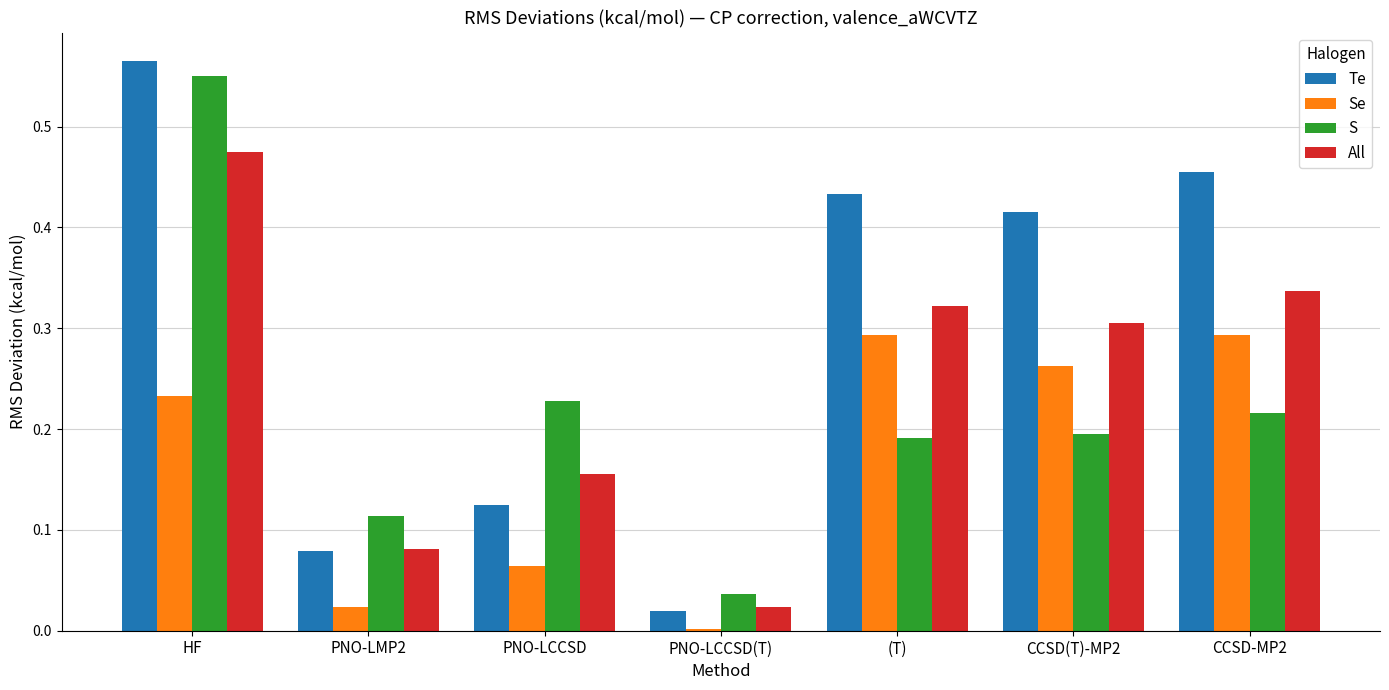

Which series has the widest spread of values?

Te